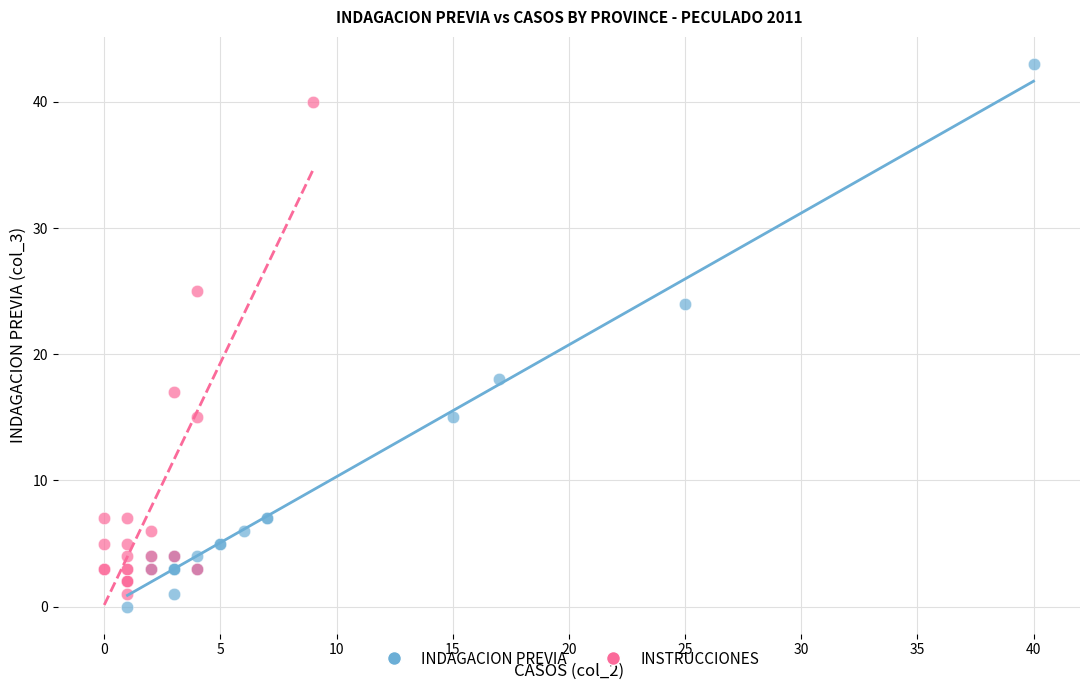

Which series has the widest spread of Y values?

INDAGACION PREVIA